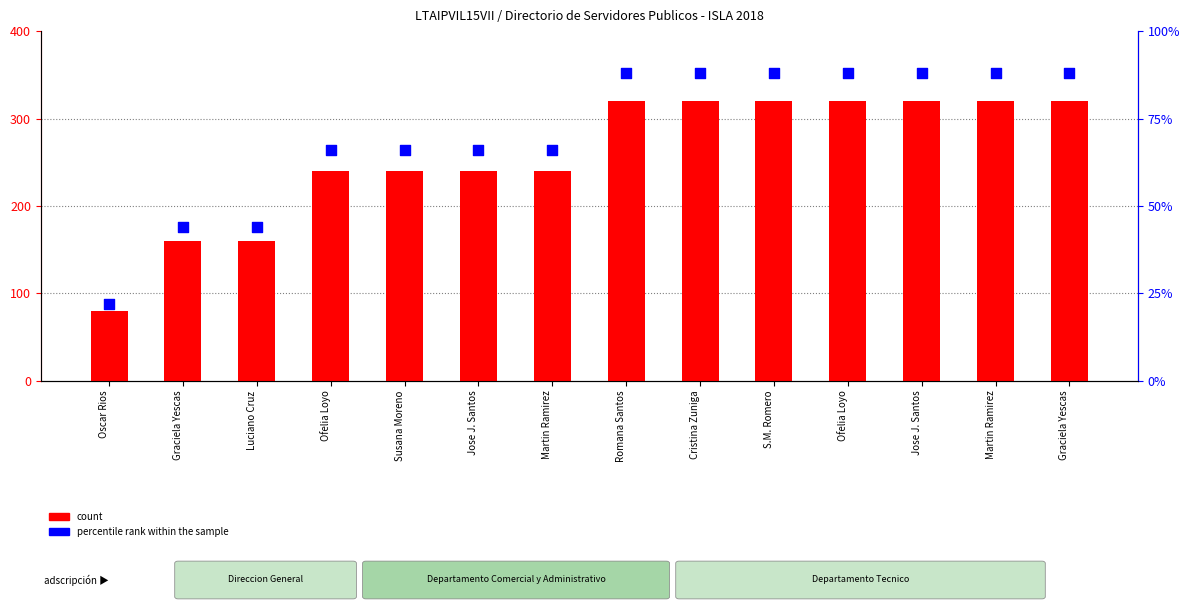

Which series has the largest Y range (max minus min)?

count